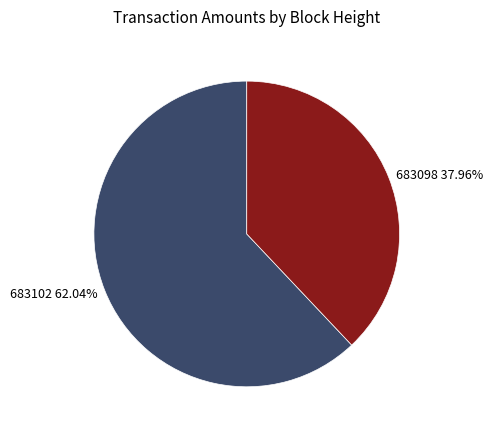

Is it true that 683102 is 70% of the pie?

False